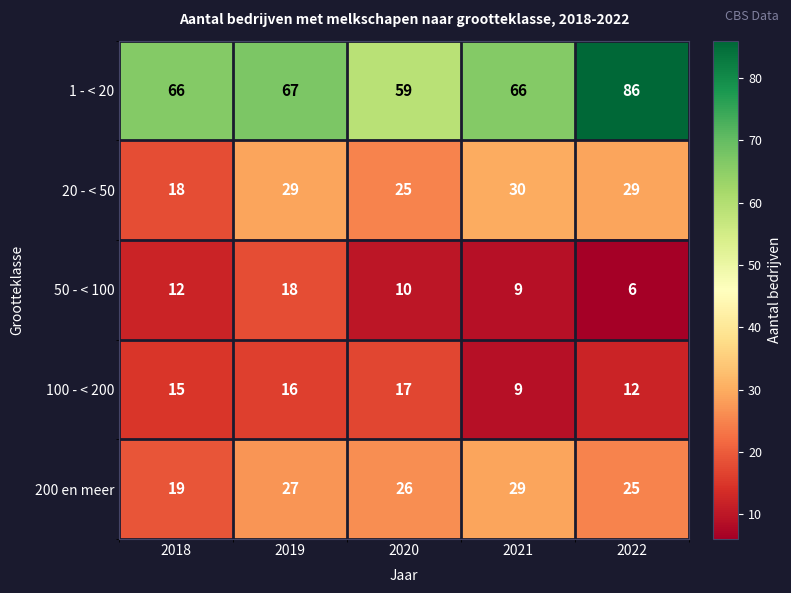

Where is 50 - < 100 nearest to the value 12?

2018